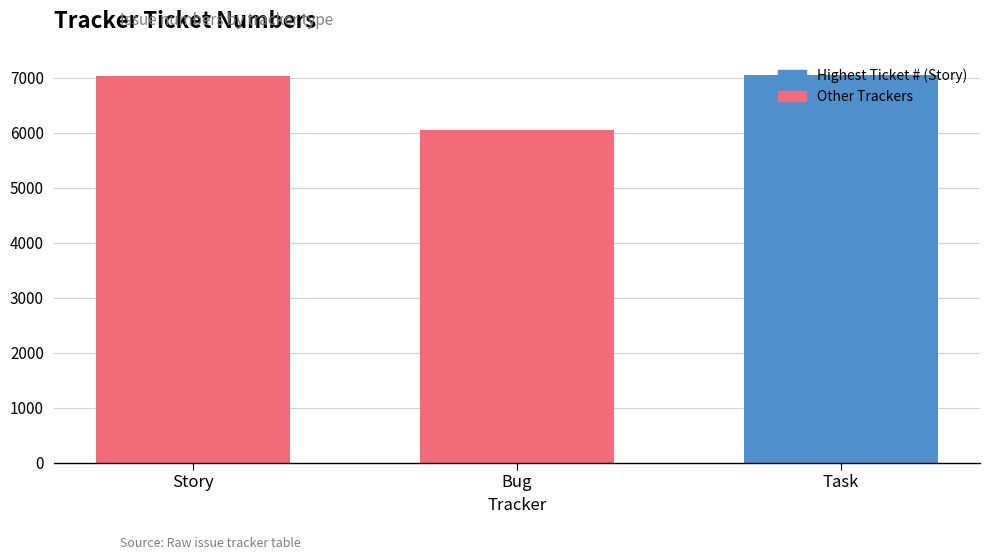

What is the sum of all values?

20135